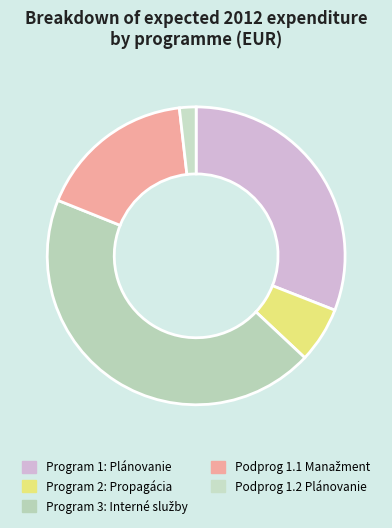

How many slices are in this pie chart?

5